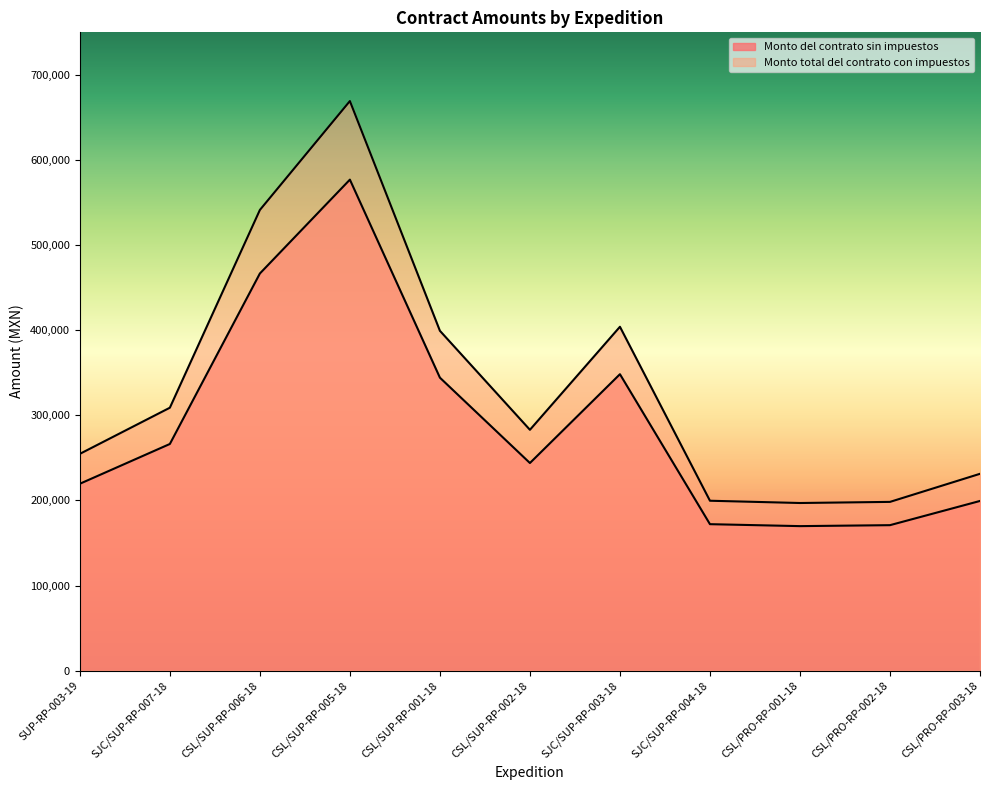

In Monto del contrato sin impuestos, how many points are lower than both neighbors (excluding endpoints)?

2